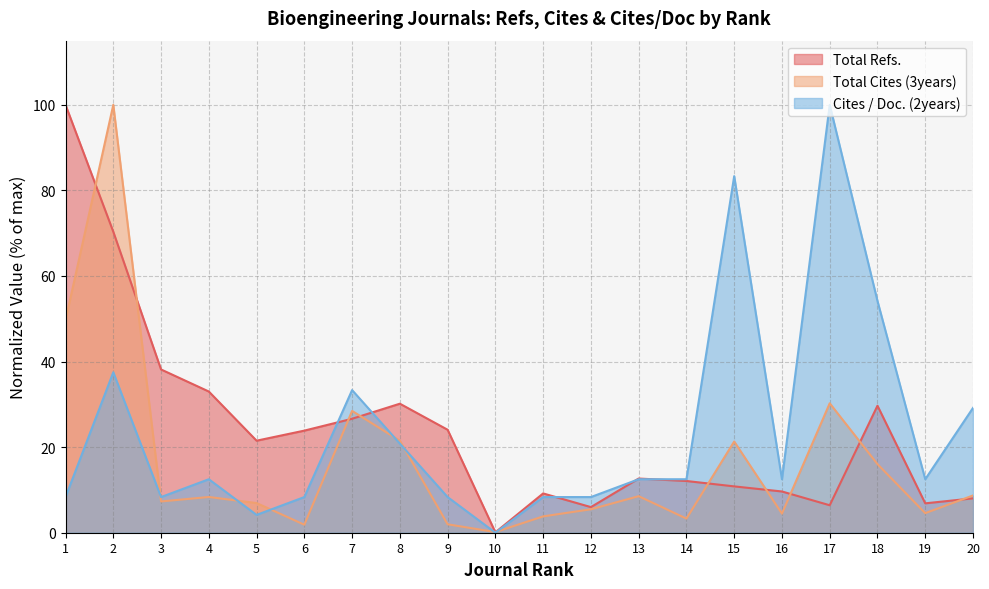

The value of Total Refs. at 13 is 20.2. True or false?

False